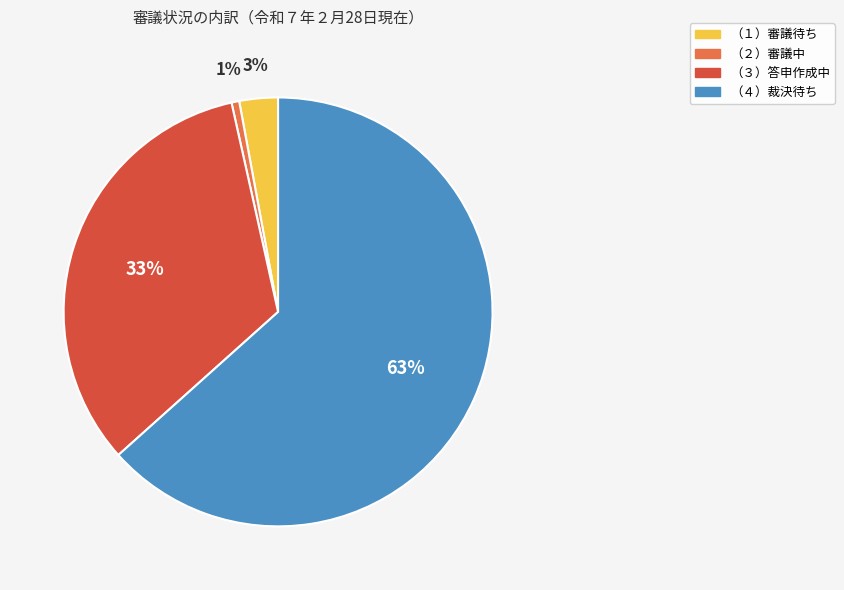

Is there a majority slice in this chart?

Yes